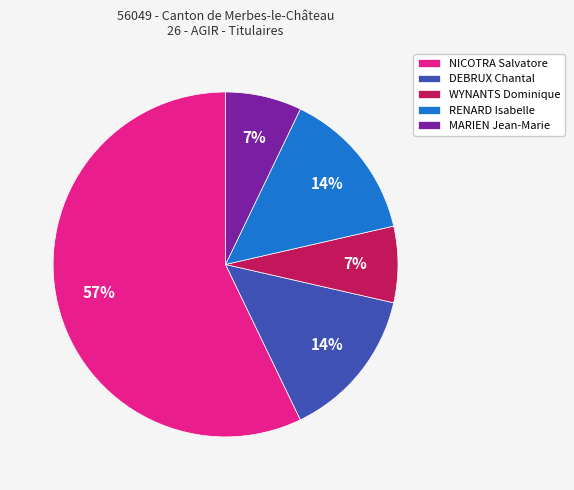

Approximately how many times larger is the value at DEBRUX Chantal compared to RENARD Isabelle?

1.0